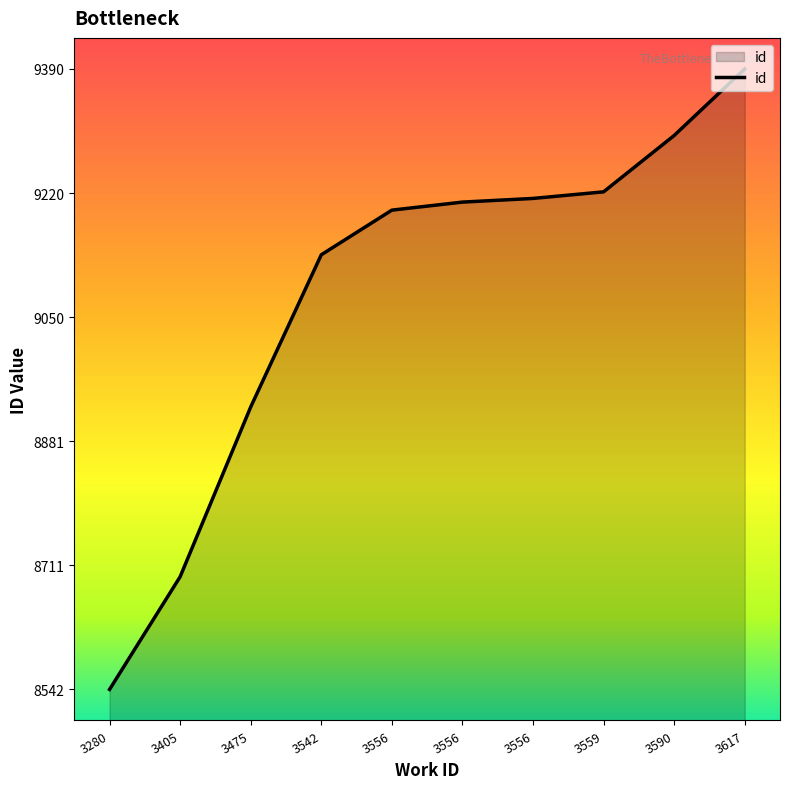

What is the value of the 7th point from the left?

9197